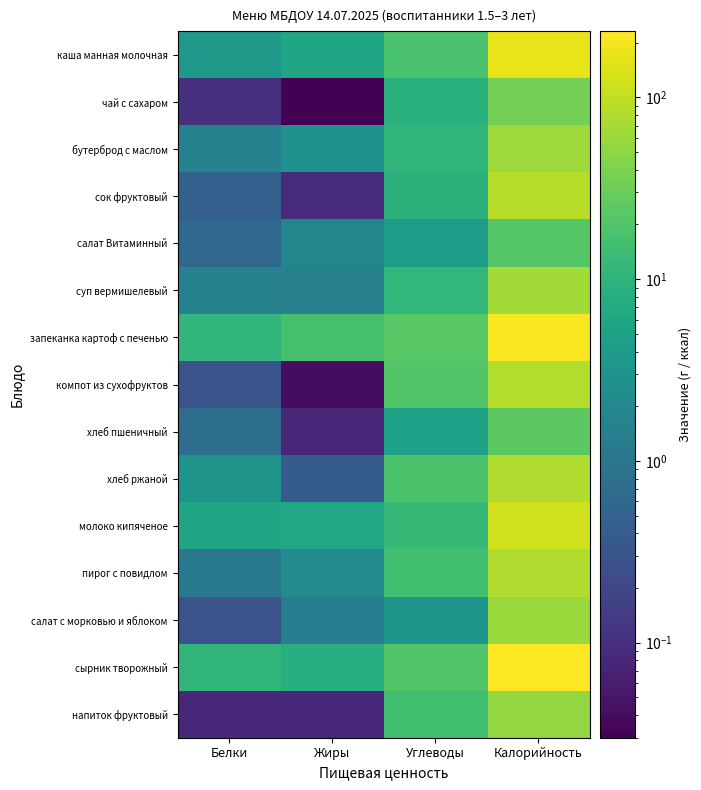

Between Углеводы and Жиры, which is larger?

Углеводы